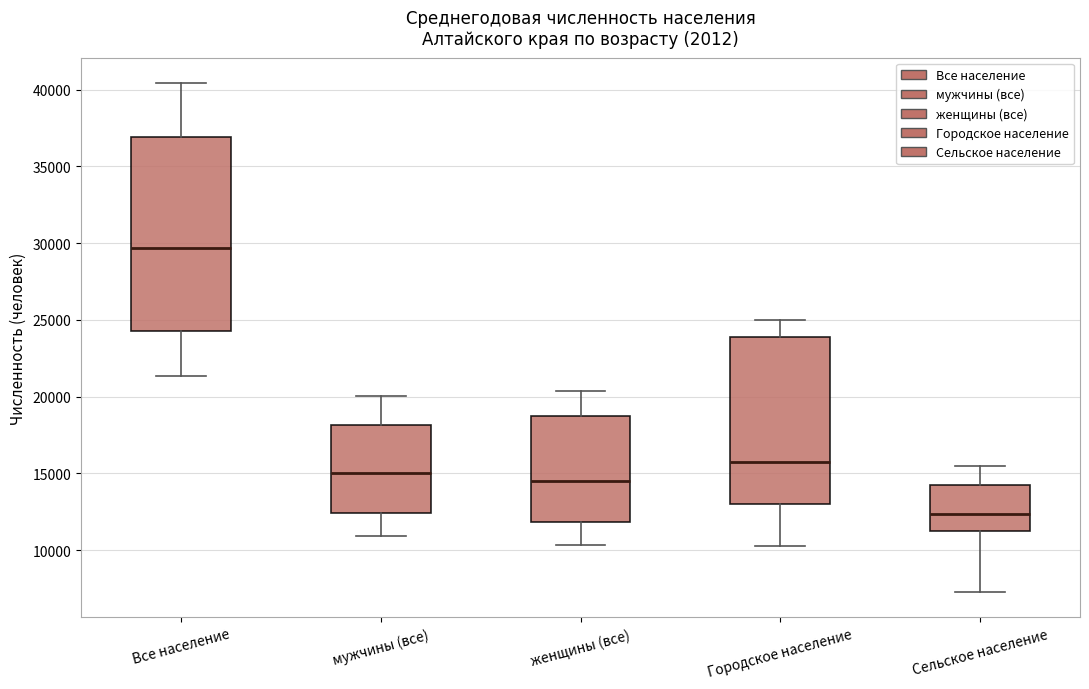

Which box has the lowest median line?

Сельское население